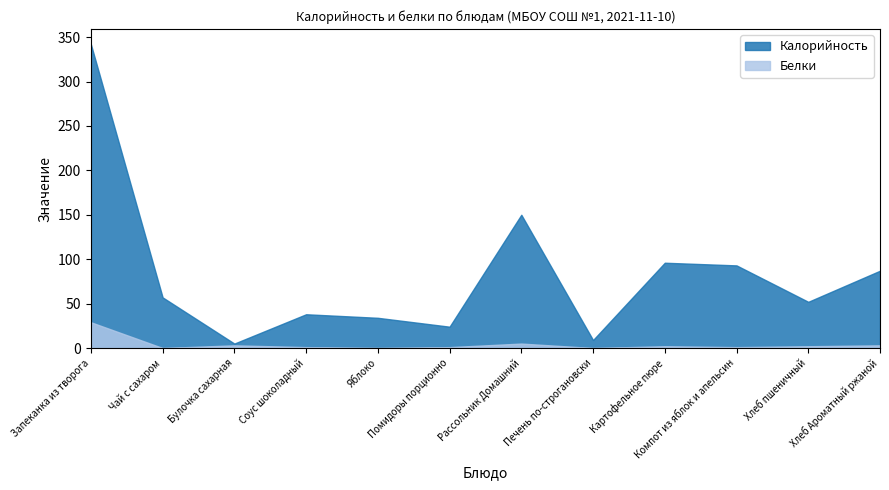

What is the sum of the Белки values at Хлеб пшеничный and Соус шоколадный?

3